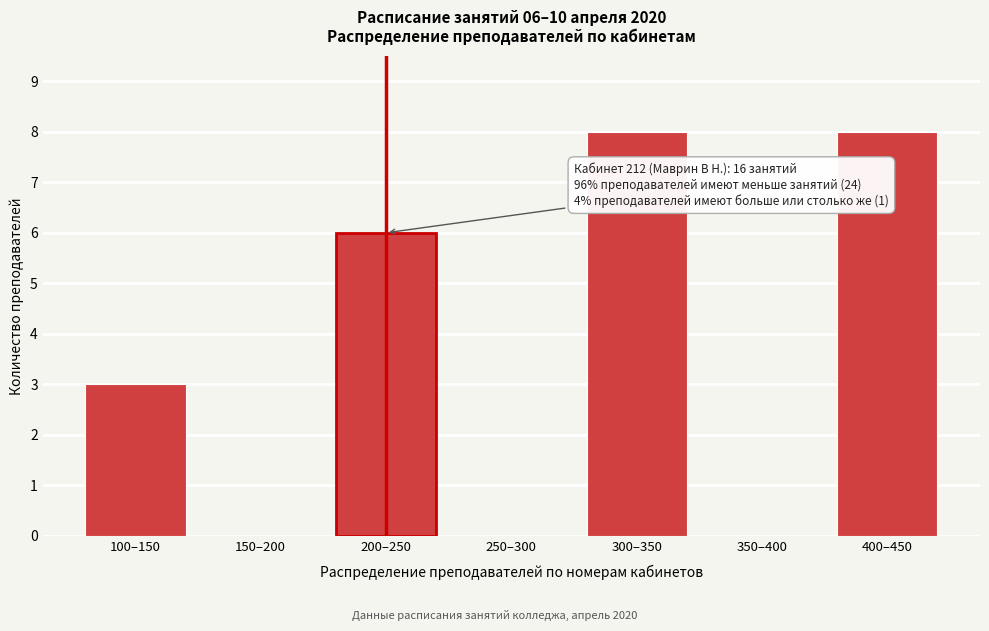

Reading right to left, what are all the values shown in this chart?

400–450=8	350–400=0	300–350=8	250–300=0	200–250=6	150–200=0	100–150=3